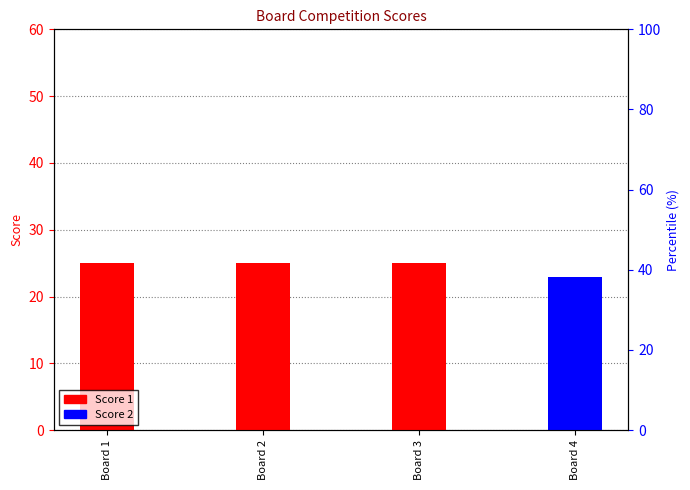

At how many categories does at least one series exceed 8?

4